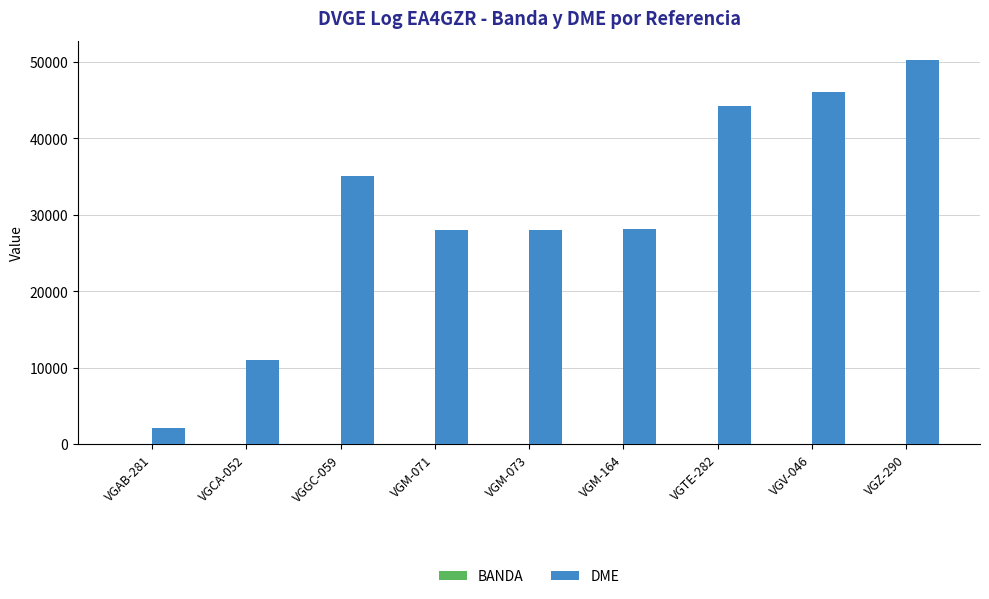

What is the maximum value shown in the chart?

50246